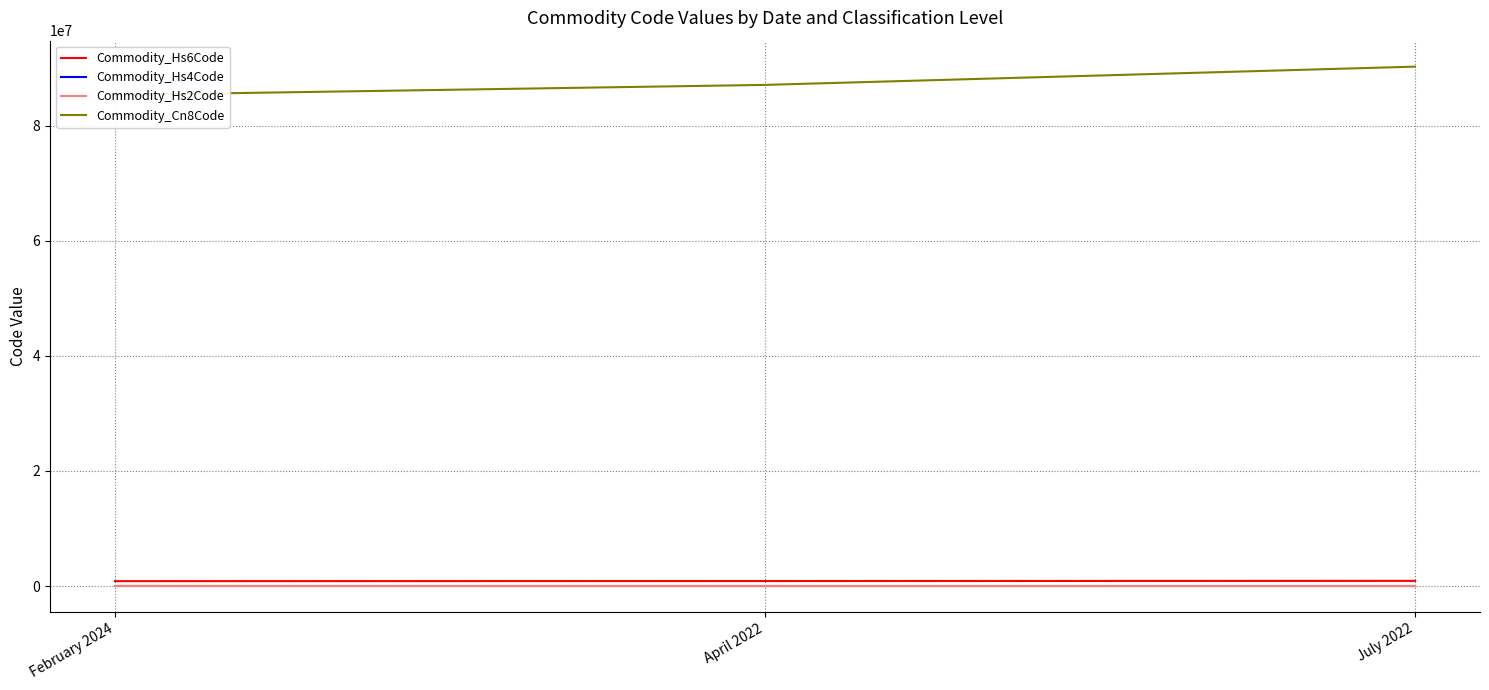

Rank the categories by Commodity_Hs2Code value from highest to lowest.

July 2022, April 2022, February 2024